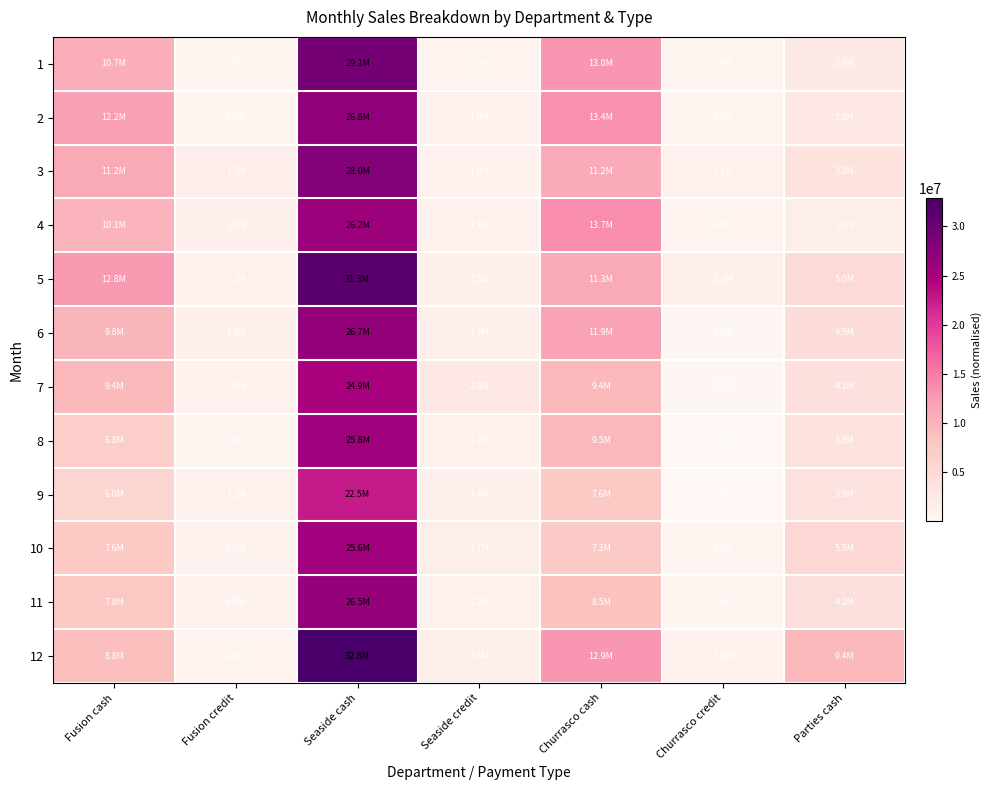

Rank the series at Parties cash from highest to lowest value.

12, 10, 5, 6, 11, 7, 9, 8, 3, 2, 1, 4